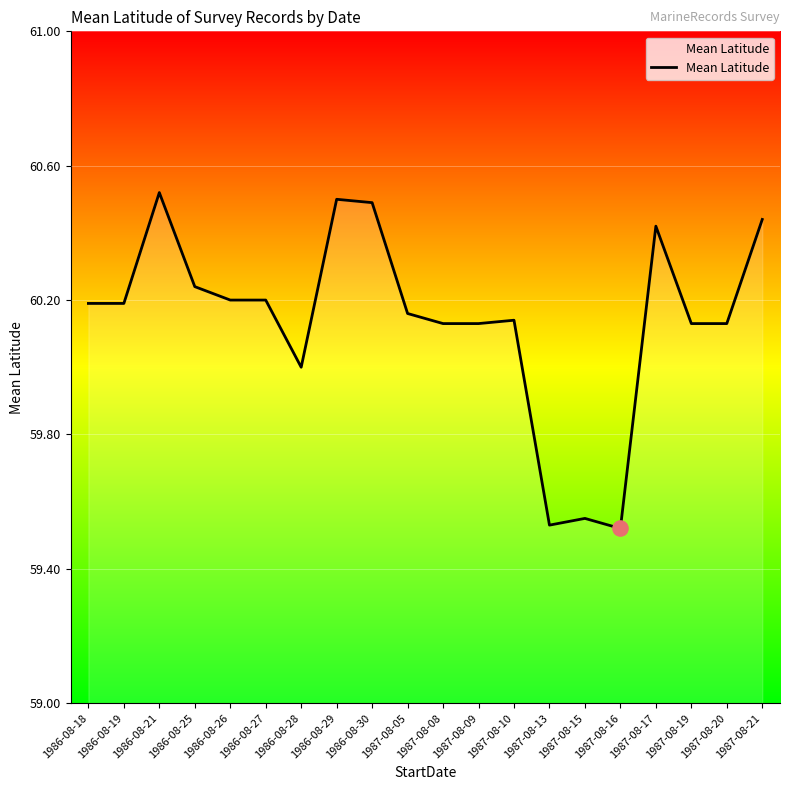

Approximately how many times larger is the value at 1987-08-13 compared to 1986-08-18?

1.0